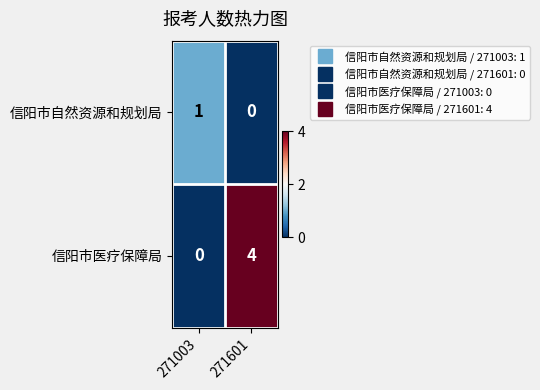

Which series has the largest total across all categories?

信阳市医疗保障局